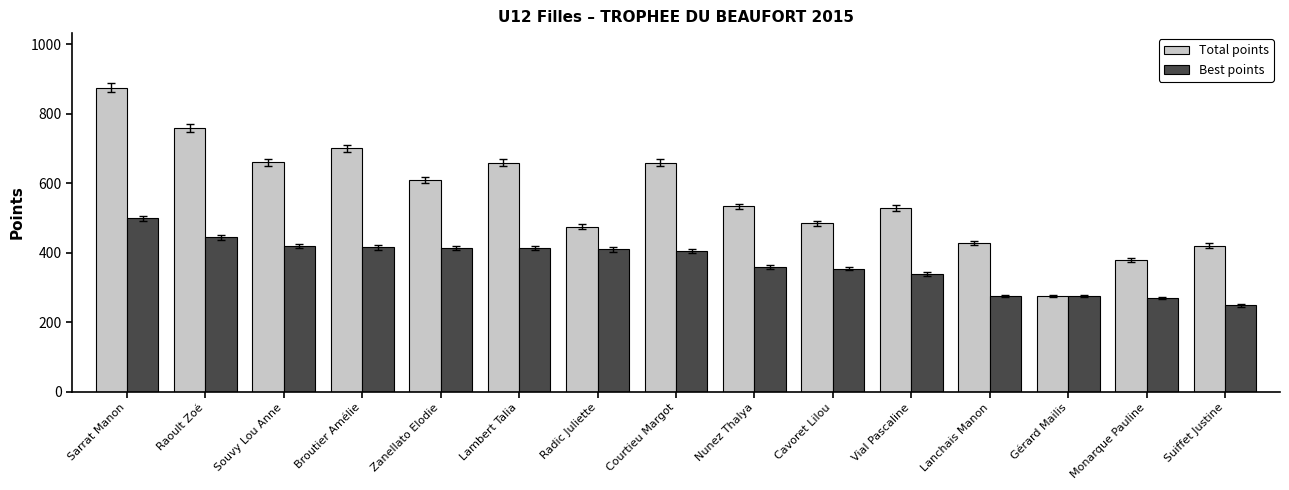

Is it true that Total points equals 677 at Cavoret Lilou?

False